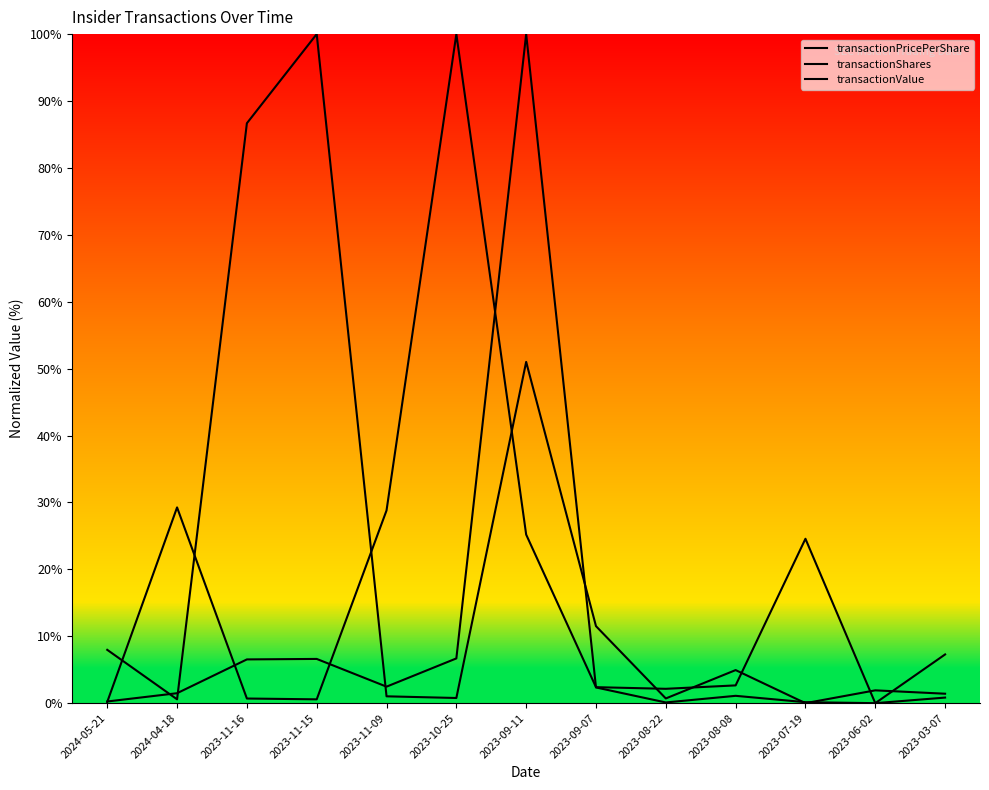

How many interior local valleys does the transactionShares series have?

4